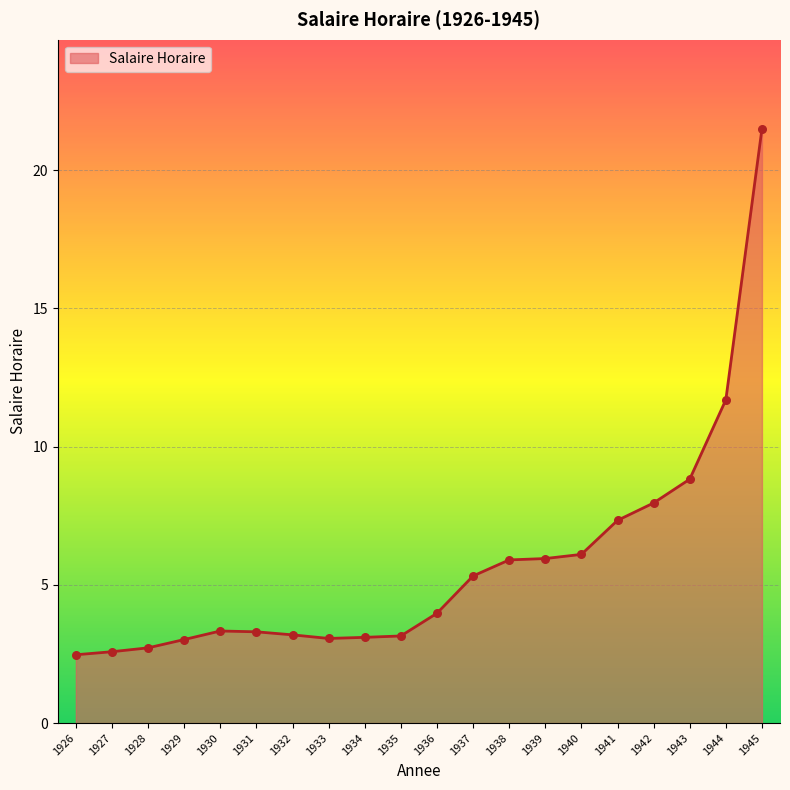

Approximately how many times larger is the value at 1932 compared to 1933?

1.0